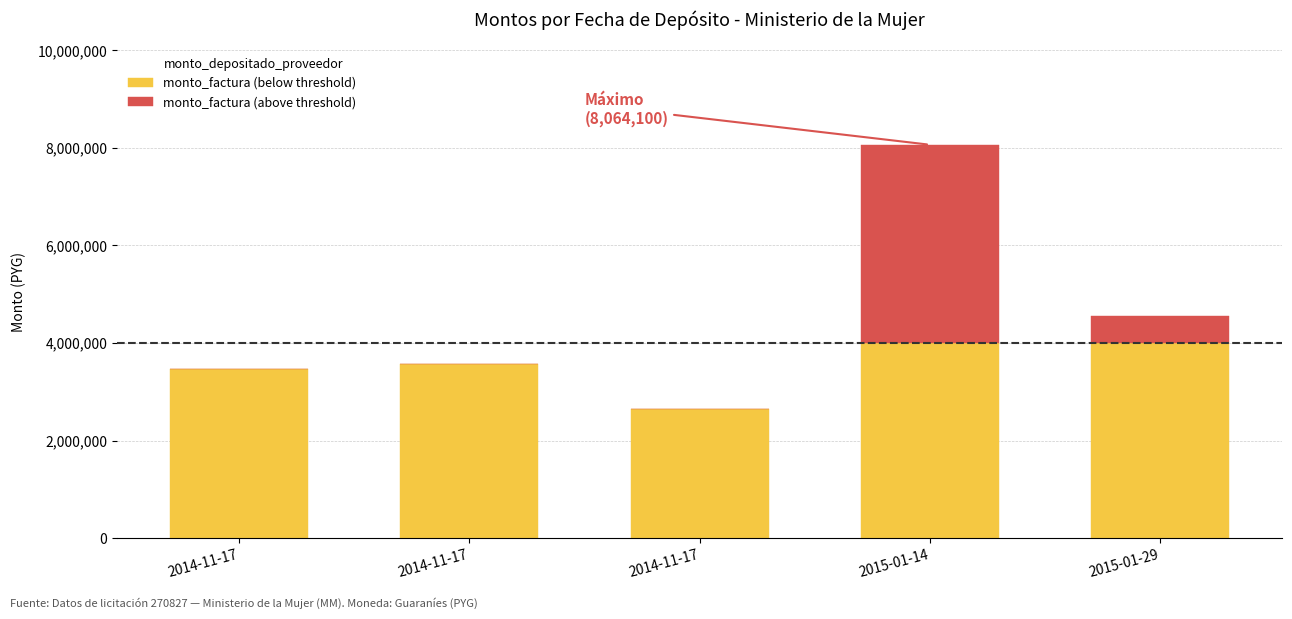

Where does the monto_factura (below threshold) series first go above 3561000?

2015-01-14